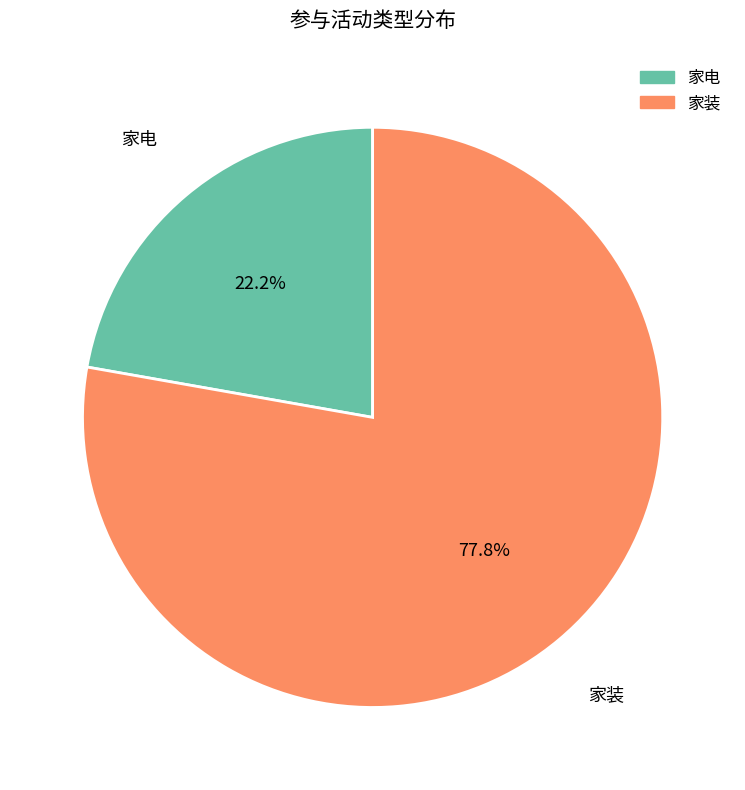

To the nearest percent, what is the combined percentage of 家电 and 家装?

100%